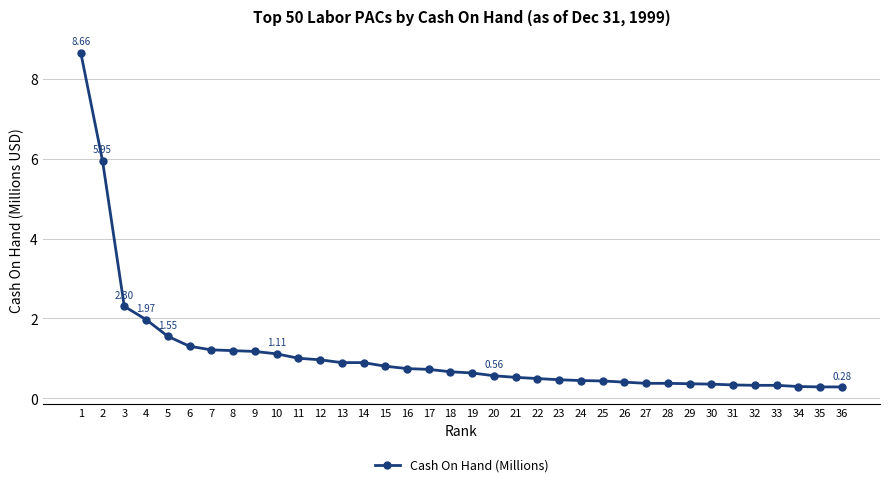

What is the change in value from 12 to 29?

-0.6